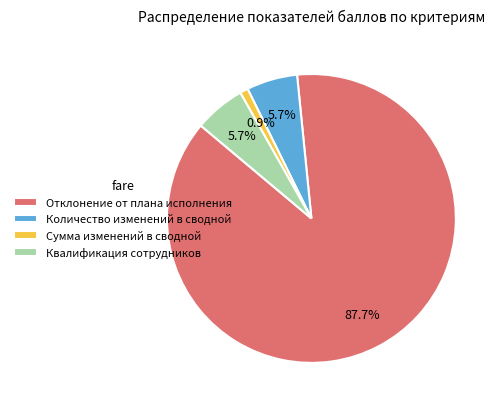

How much of the chart is everything except Отклонение от плана исполнения?

12.3%